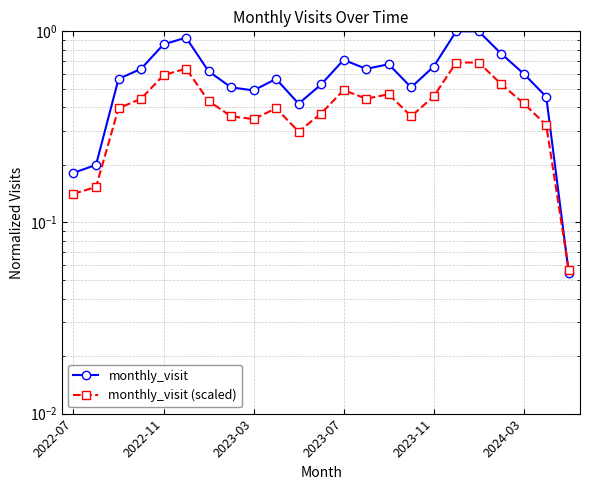

Does the chart have visible grid lines?

Yes